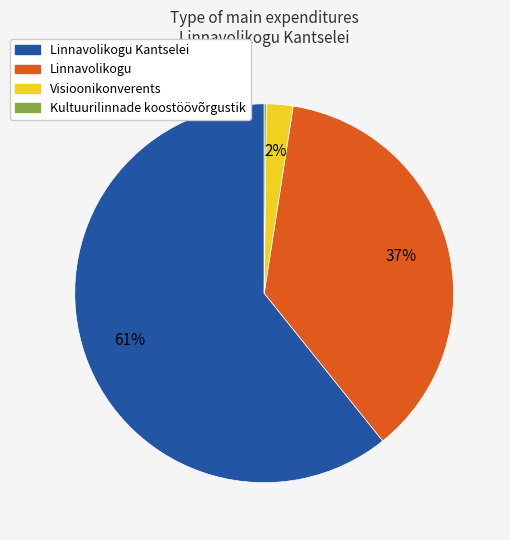

Is there any slice that represents more than half of the pie?

Yes